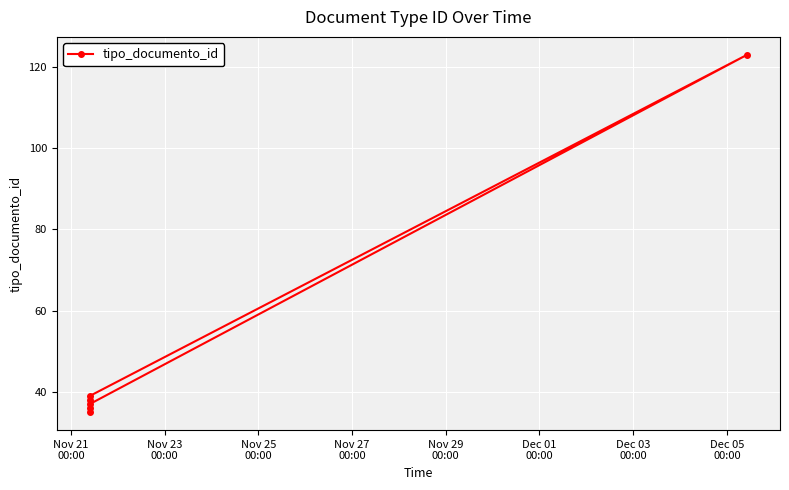

What is the value of the 1st point from the left?

35